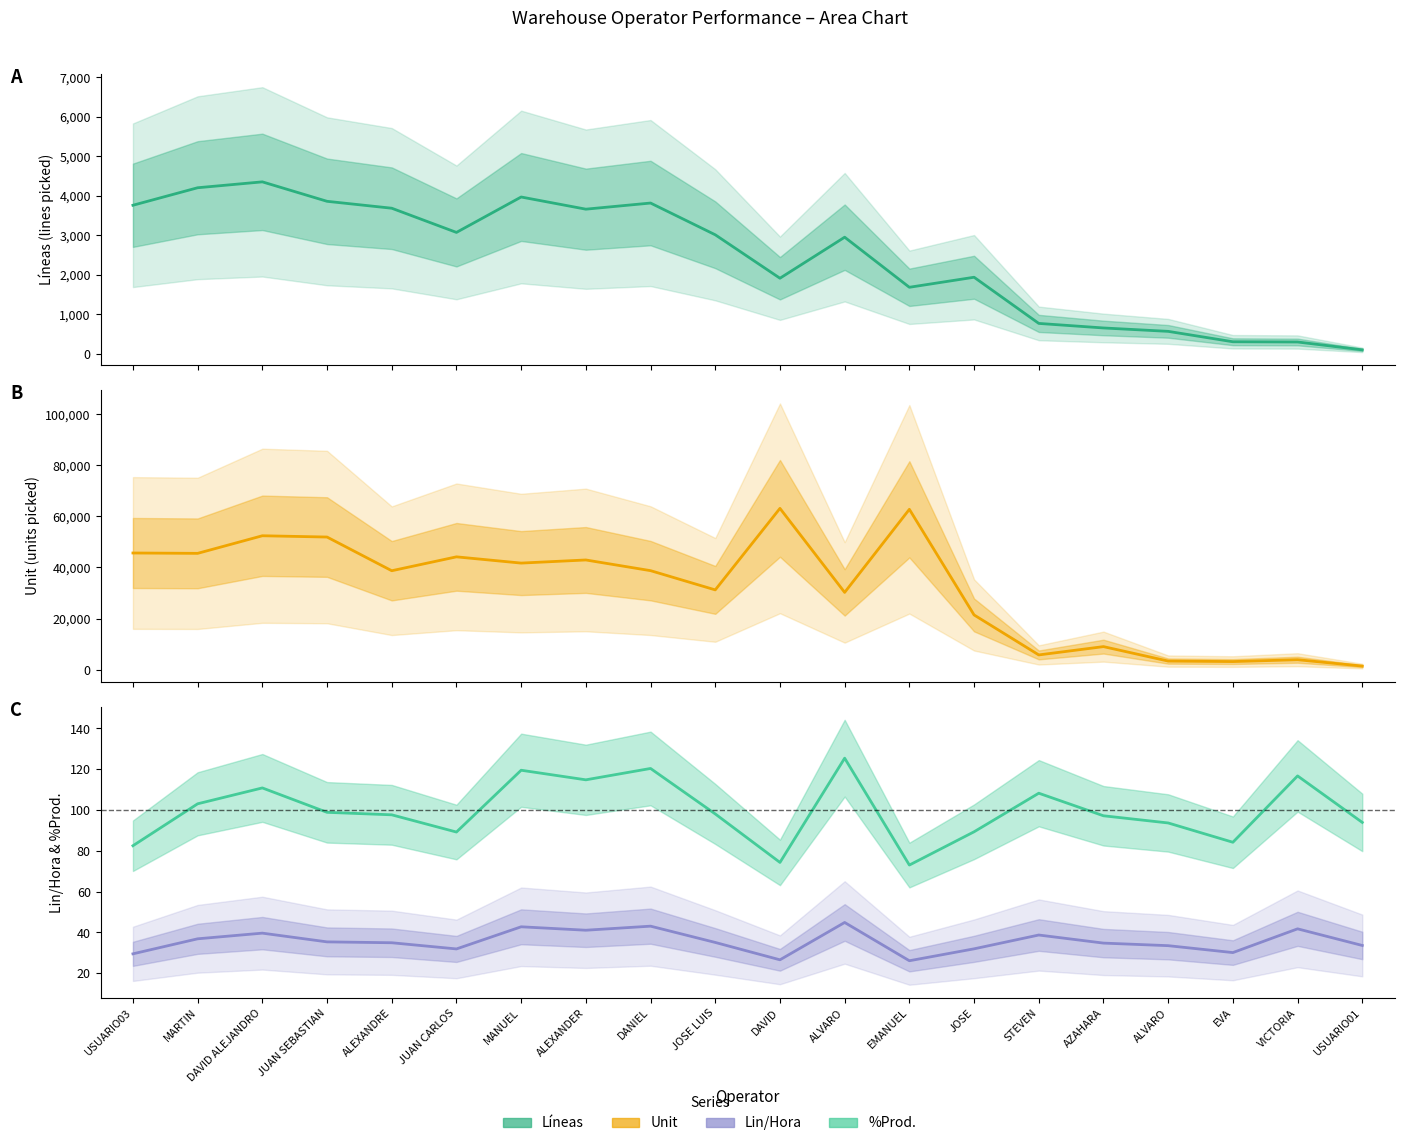

True or false: Unit and Lin/Hora cross at least once.

False